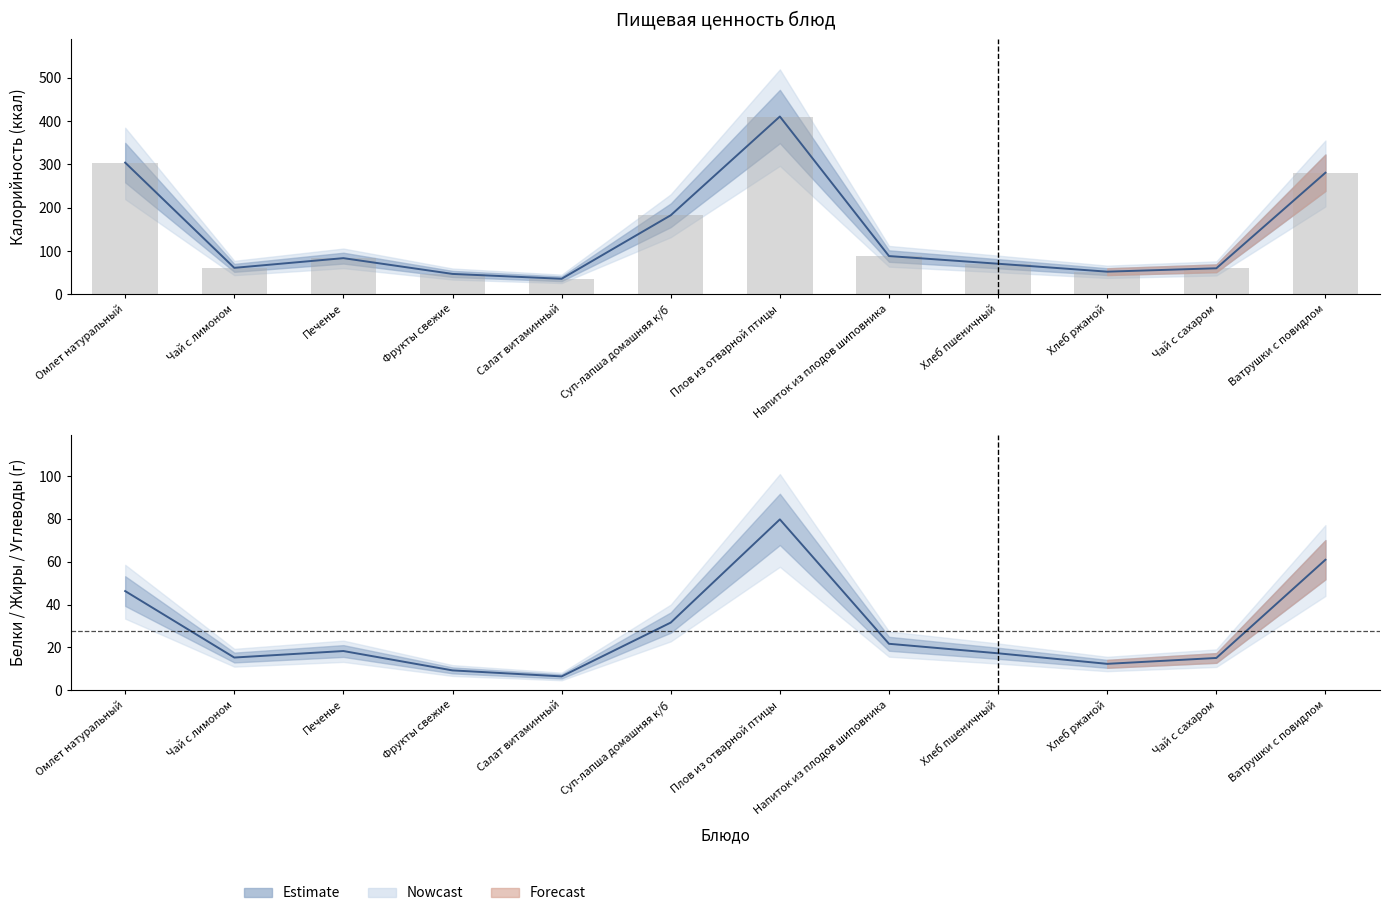

Reading right to left, list all the values displayed in this chart.

Калорийность: Ватрушки с повидлом=280.6	Чай с сахаром=60.0	Хлеб ржаной=52.2	Хлеб пшеничный=70.5	Напиток из плодов шиповника=88.2	Плов из отварной птицы=410.3	Суп-лапша домашняя к/б=182.4	Салат витаминный=35.8	Фрукты свежие=47.0	Печенье=83.4	Чай с лимоном=61.0	Омлет натуральный=303.9
Белки: Ватрушки с повидлом=12.8	Чай с сахаром=0.1	Хлеб ржаной=2.0	Хлеб пшеничный=2.3	Напиток из плодов шиповника=0.7	Плов из отварной птицы=18.3	Суп-лапша домашняя к/б=8.8	Салат витаминный=0.8	Фрукты свежие=0.8	Печенье=1.5	Чай с лимоном=0.1	Омлет натуральный=18.0
Жиры: Ватрушки с повидлом=7.6	Чай с сахаром=0.0	Хлеб ржаной=0.4	Хлеб пшеничный=0.2	Напиток из плодов шиповника=0.3	Плов из отварной птицы=18.2	Суп-лапша домашняя к/б=11.2	Салат витаминный=1.9	Фрукты свежие=0.4	Печенье=2.0	Чай с лимоном=0.0	Омлет натуральный=23.6
Углеводы: Ватрушки с повидлом=40.5	Чай с сахаром=15.0	Хлеб ржаной=10.0	Хлеб пшеничный=14.8	Напиток из плодов шиповника=20.8	Плов из отварной птицы=43.3	Суп-лапша домашняя к/б=11.6	Салат витаминный=3.8	Фрукты свежие=8.1	Печенье=14.9	Чай с лимоном=15.2	Омлет натуральный=4.7